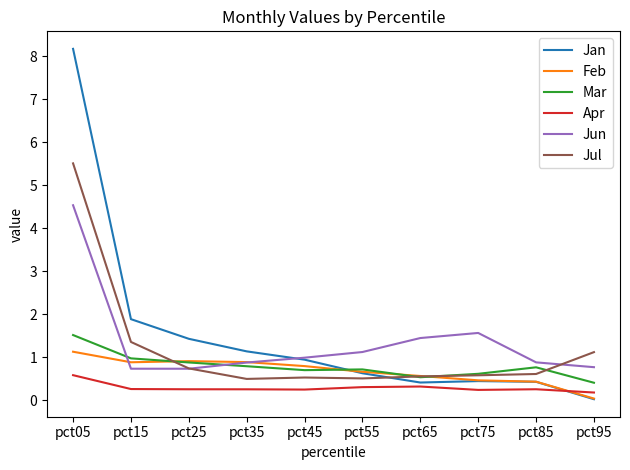

Rank the series by their maximum value, from highest to lowest.

Jan, Jul, Jun, Mar, Feb, Apr